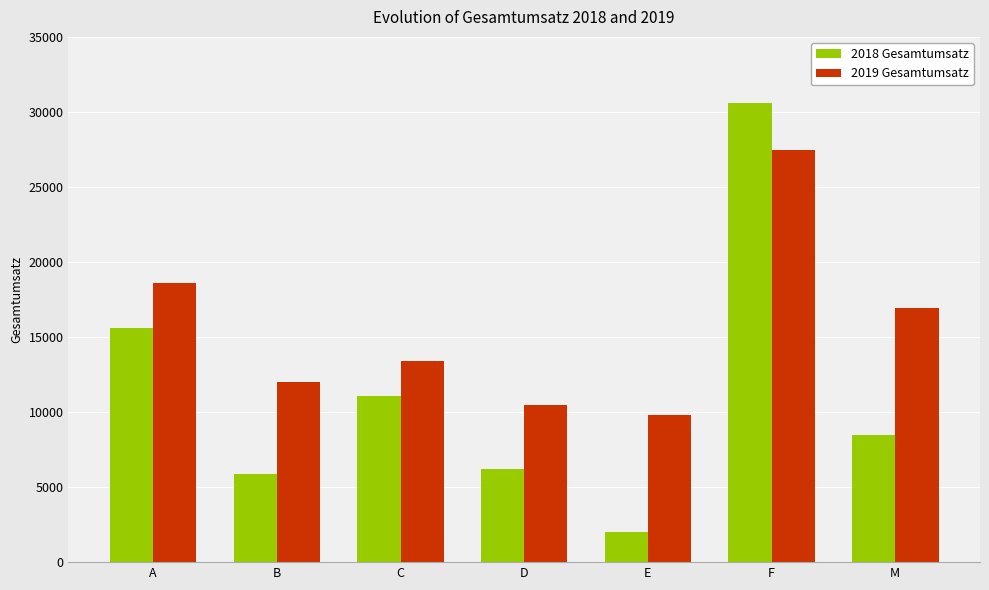

Which series has the largest range (max minus min)?

2018 Gesamtumsatz